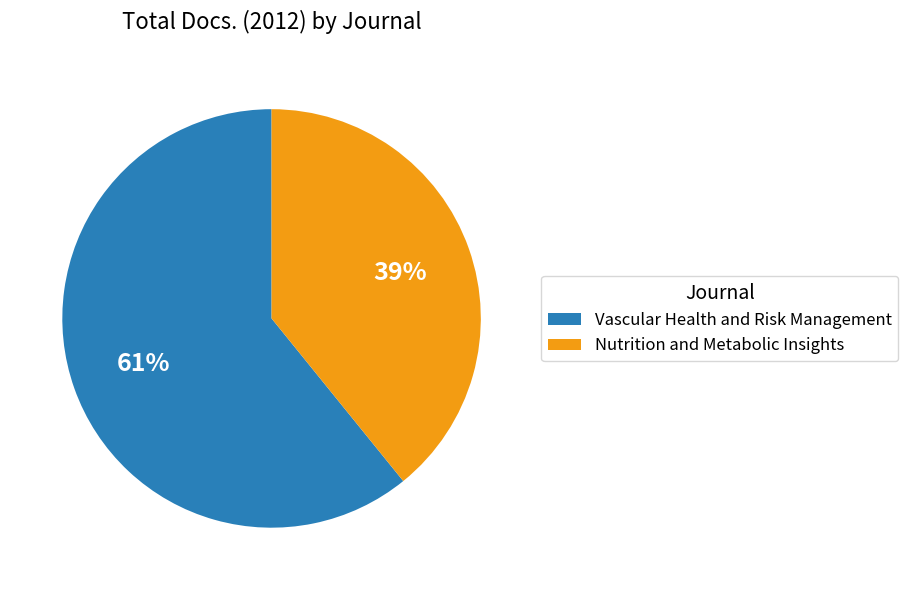

What percentage is the Nutrition and Metabolic Insights slice, to the nearest percent?

39%